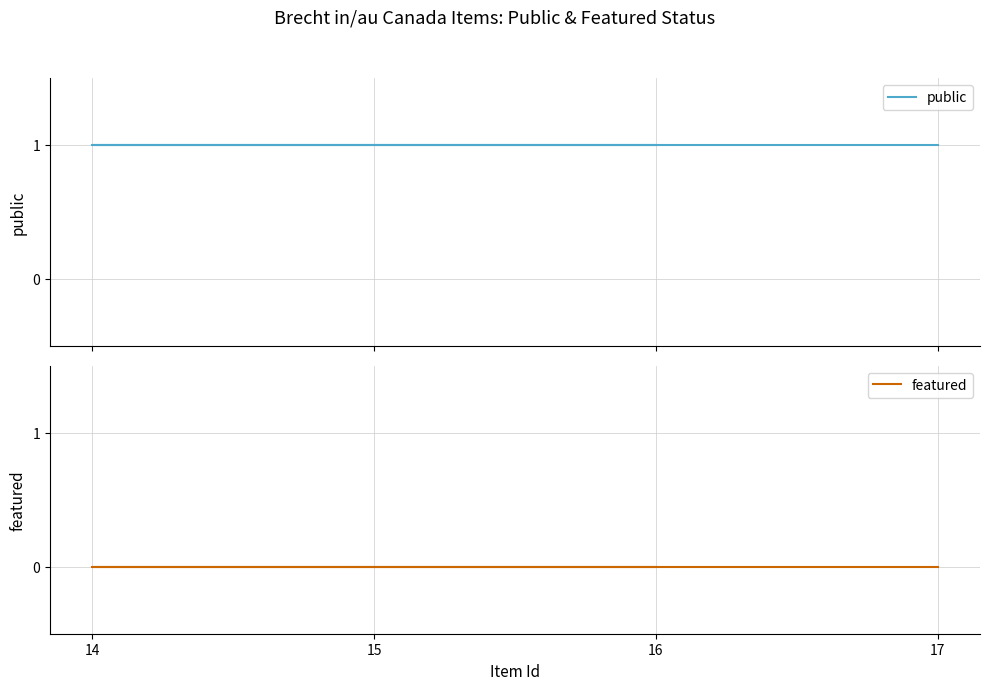

List the series in order of their overall mean, lowest first.

featured, public